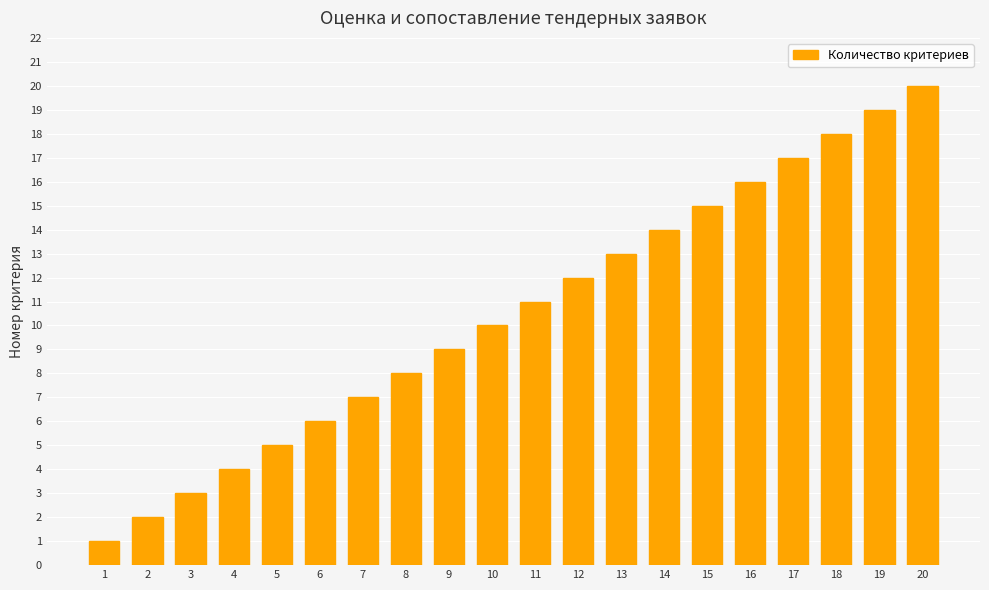

What is the minimum value shown in the chart?

1